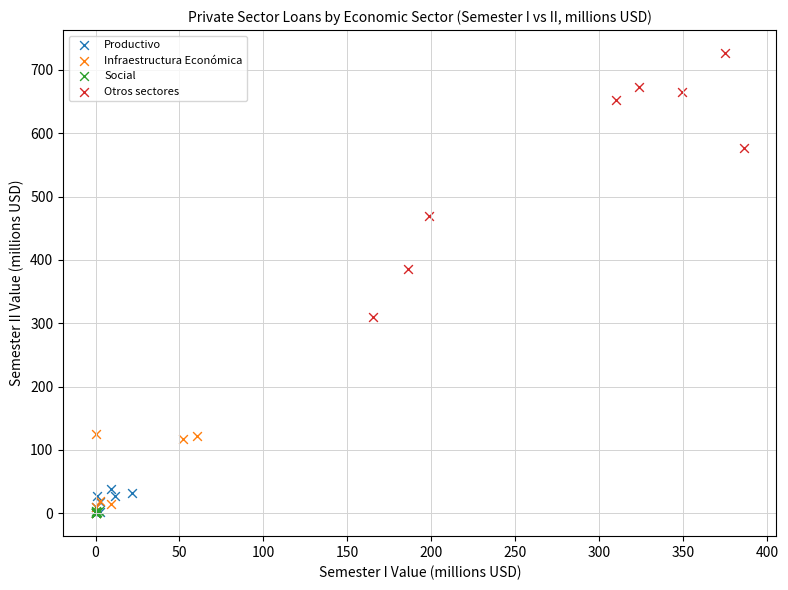

Which series contains the highest Y value?

Otros sectores